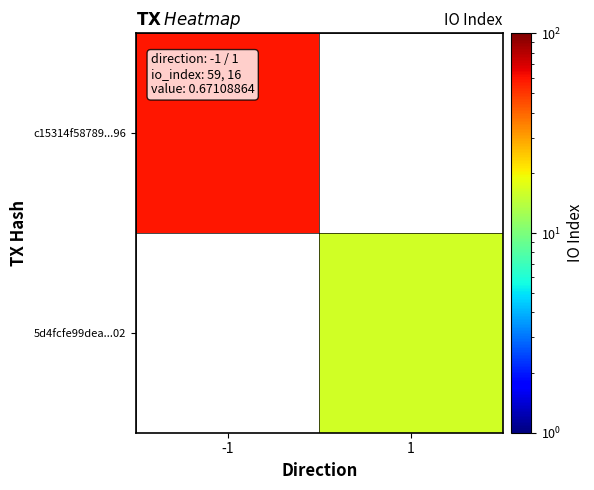

At which label does c15314f58789...96 reach its peak?

-1